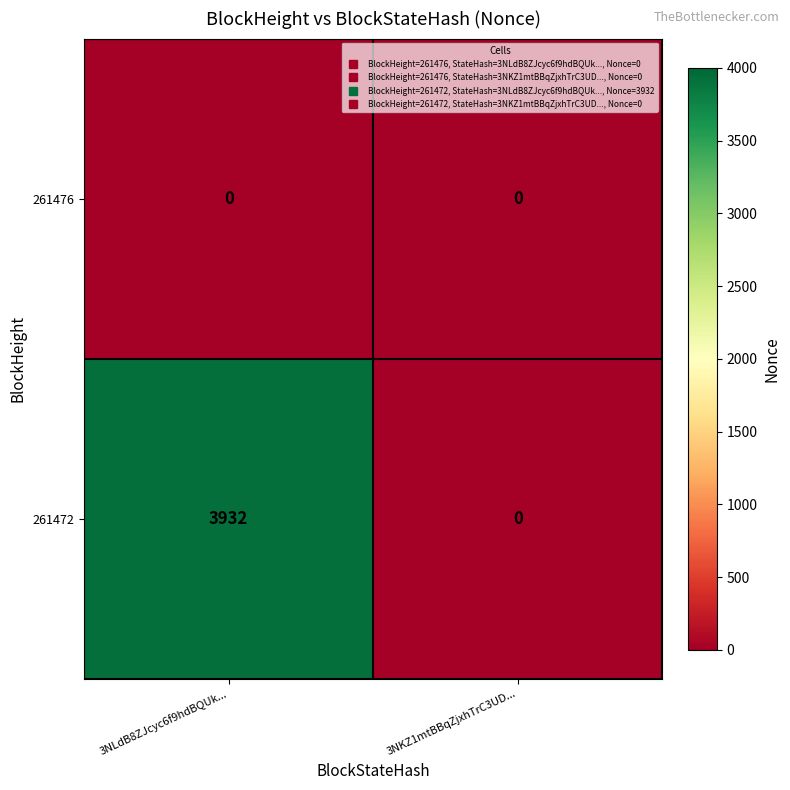

The value of 261472 at 3NLdB8ZJcyc6f9hdBQUk... is 3932. True or false?

True